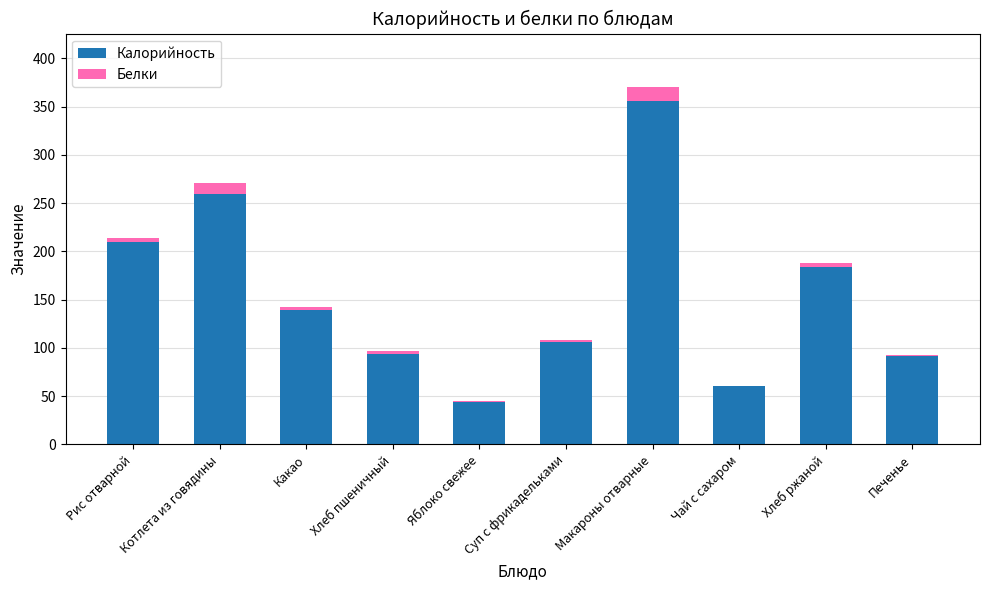

What is the sum of all Калорийность values?

1543.4